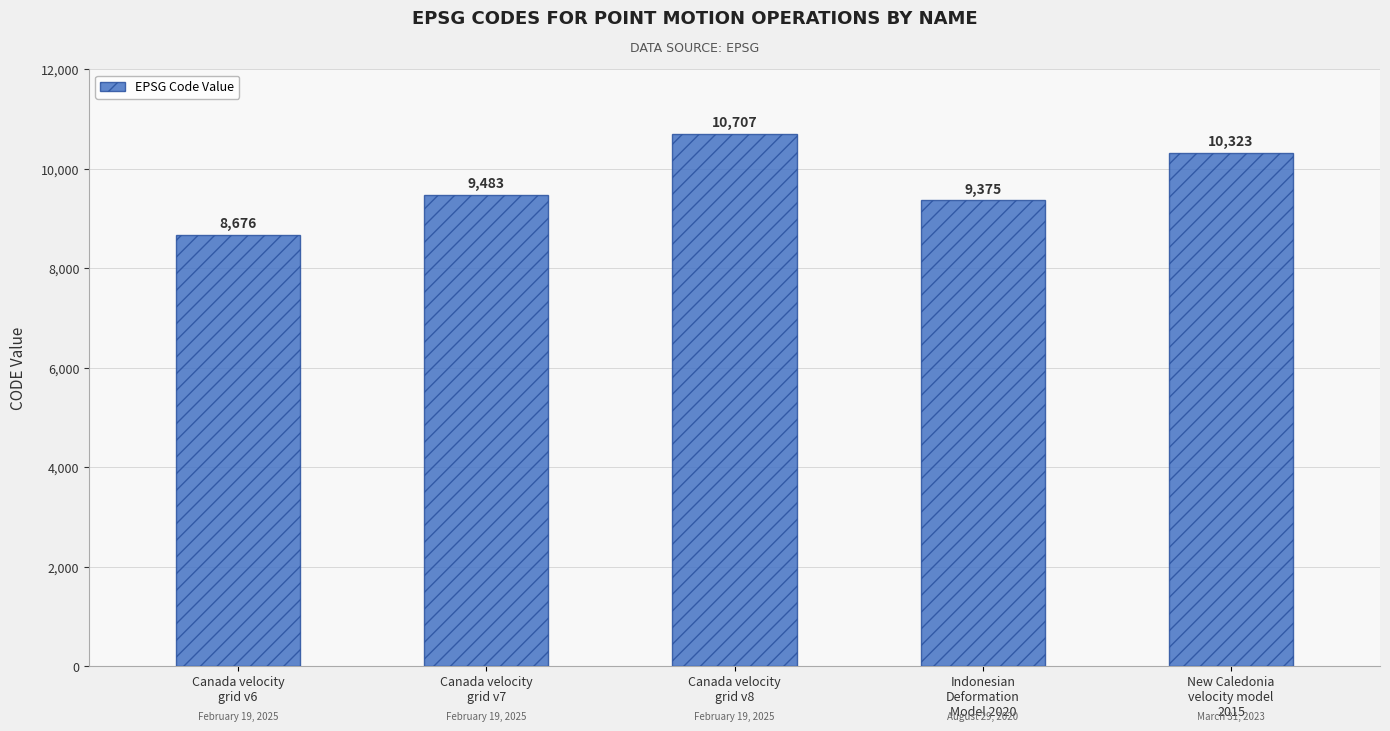

True or false: the data shows 13685 at Canada velocity
grid v6.

False